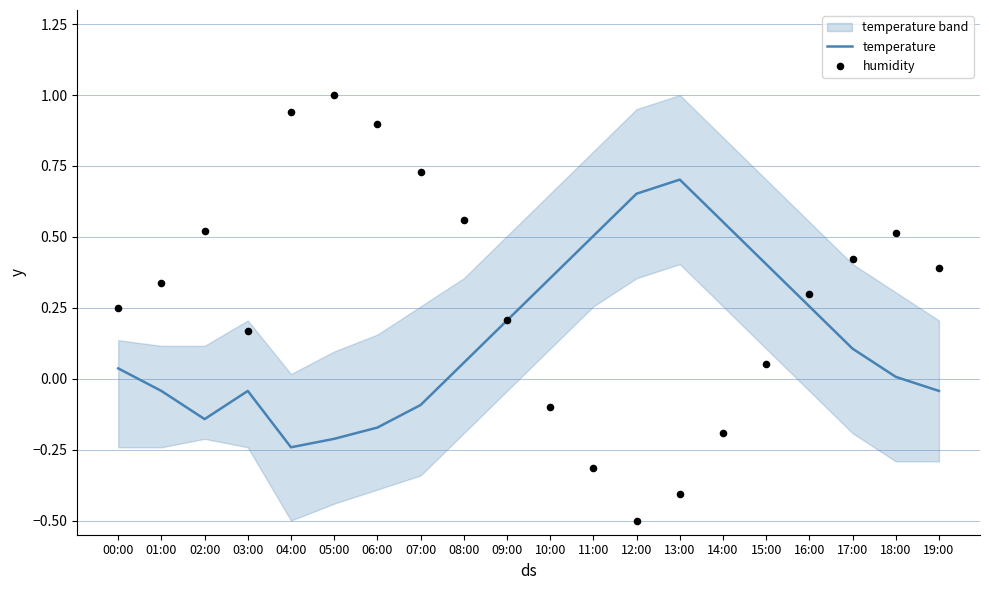

Which series contains the lowest Y value?

humidity